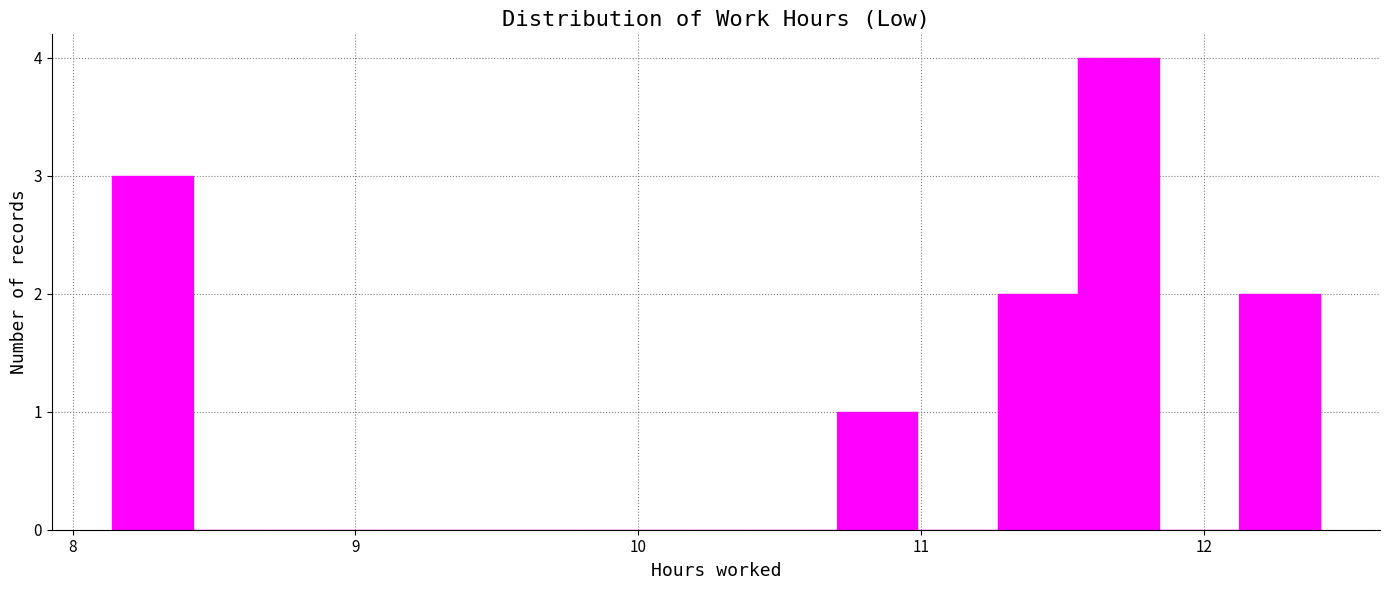

Around what value on the x-axis is the tallest bar? Give the approximate position of its centre, as read against the axis.

11.7